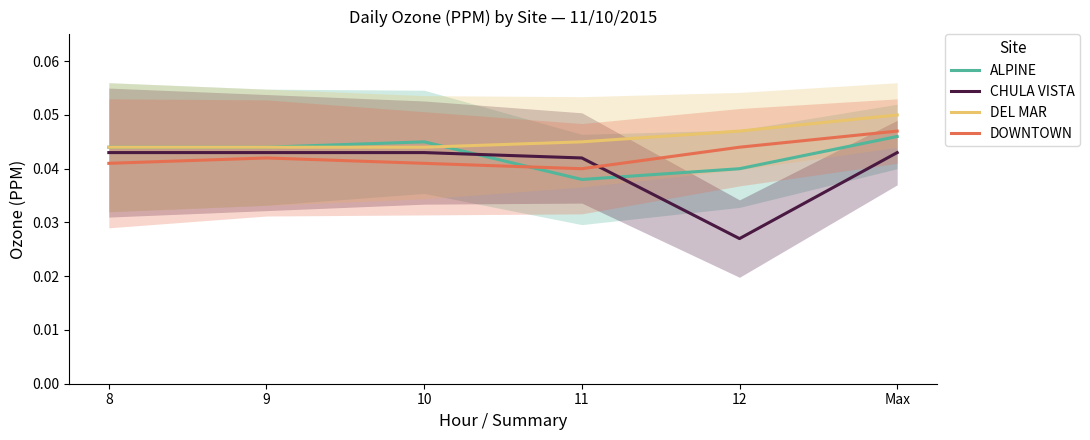

Between 9 and Max, which series saw the biggest shift?

DEL MAR